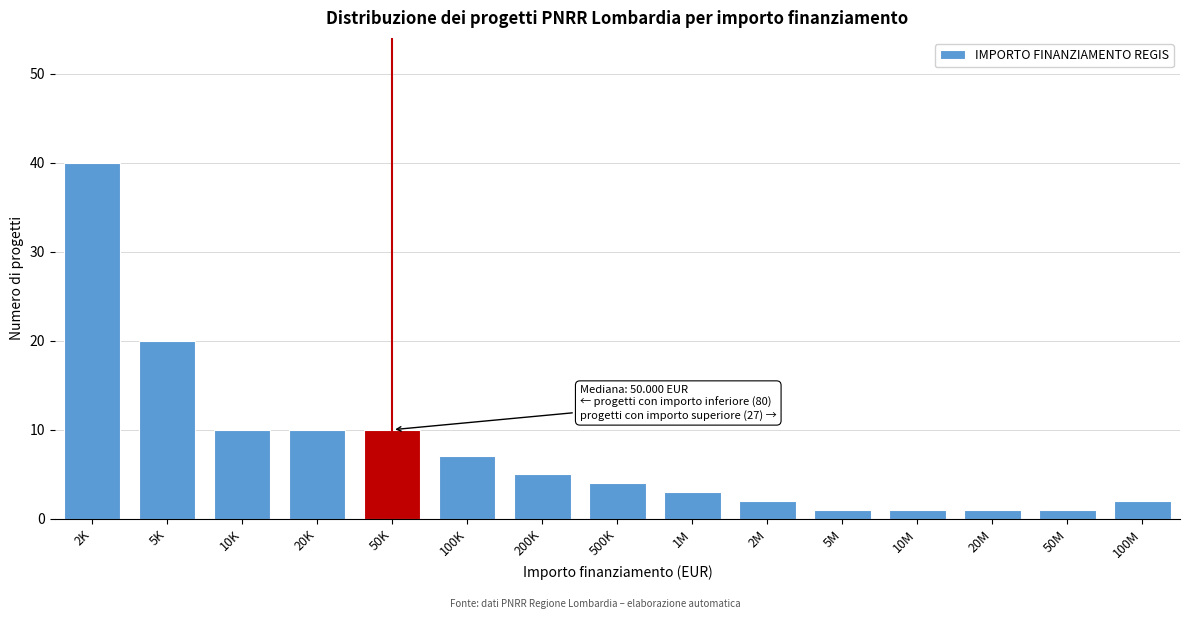

Reading left to right, what are all the values shown in this chart?

40	20	10	10	10	7	5	4	3	2	1	1	1	1	2